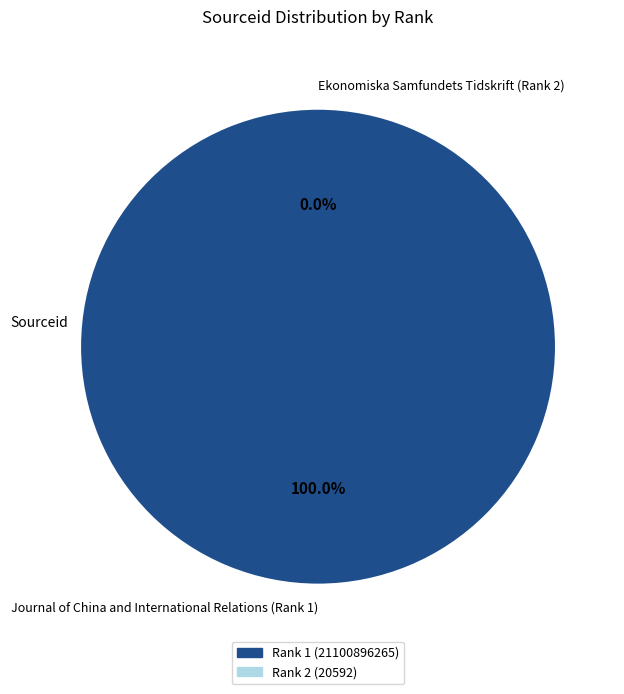

Is there any slice that represents more than half of the pie?

Yes